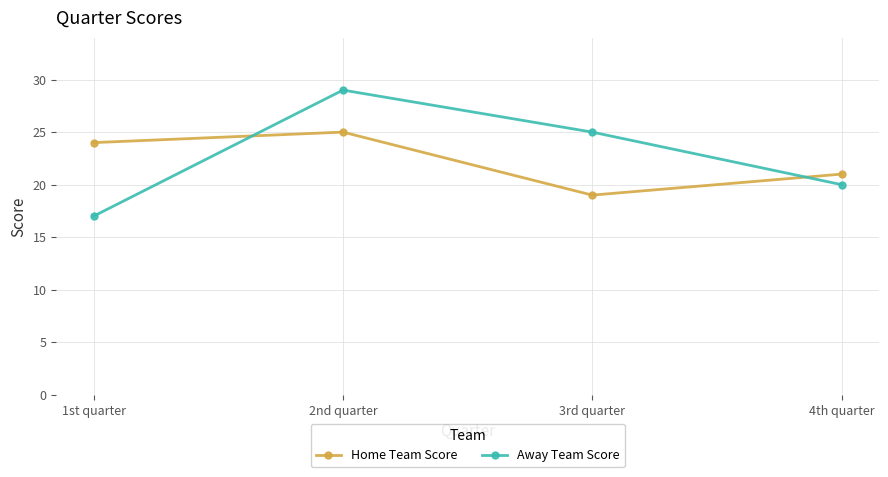

How many categories are shown in the chart?

4